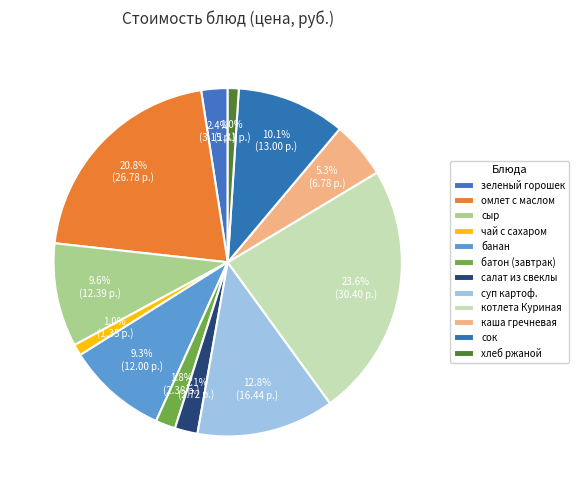

Rank the categories by value from lowest to highest.

хлеб ржаной, чай с сахаром, батон (завтрак), салат из свеклы с растительным маслом, зеленый горошек, каша гречневая, банан, сыр твердо-мягкий, сок, суп картоф.с рыбными консервами, омлет натуральный с маслом сливочным, котлета Куриная